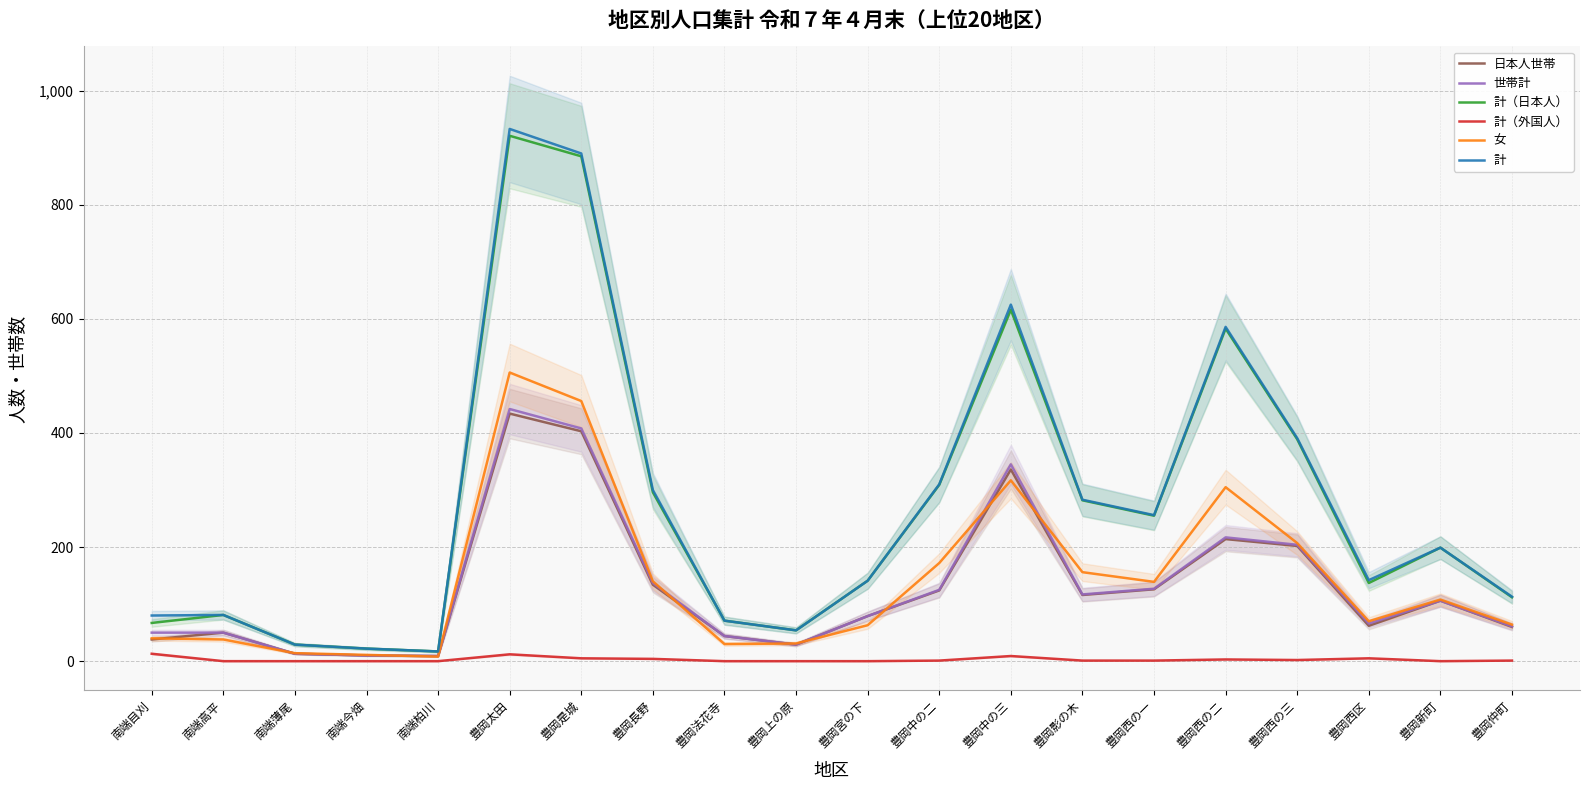

Reading left to right, transcribe all the data shown in this chart.

日本人世帯: 38	50	13	10	9	434	403	134	44	29	79	124	336	116	126	214	202	62	106	60
世帯計: 50	50	13	10	9	442	408	137	44	29	79	125	345	117	127	217	204	66	106	61
計（日本人）: 67	81	29	22	17	921	885	296	71	54	141	309	616	282	255	583	389	137	199	112
計（外国人）: 13	0	0	0	0	12	5	4	0	0	0	1	9	1	1	3	2	5	0	1
女: 40	38	14	11	8	506	456	140	30	31	63	172	317	156	139	305	207	70	108	64
計: 80	81	29	22	17	933	890	300	71	54	141	310	625	283	256	586	391	142	199	113